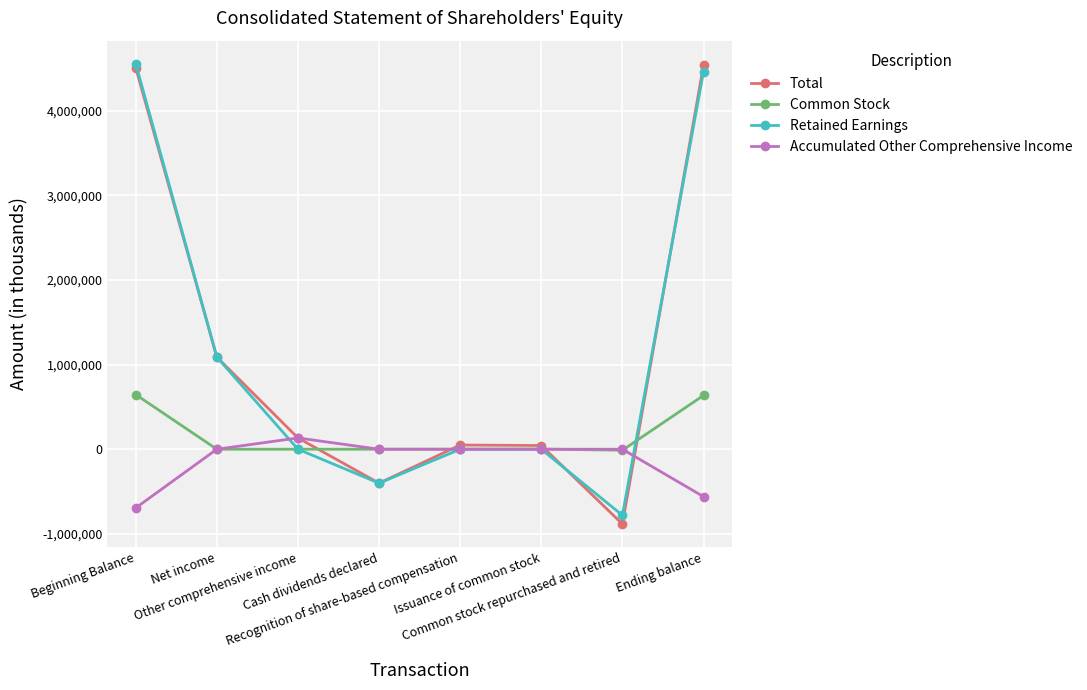

Which series has the widest spread of values?

Total